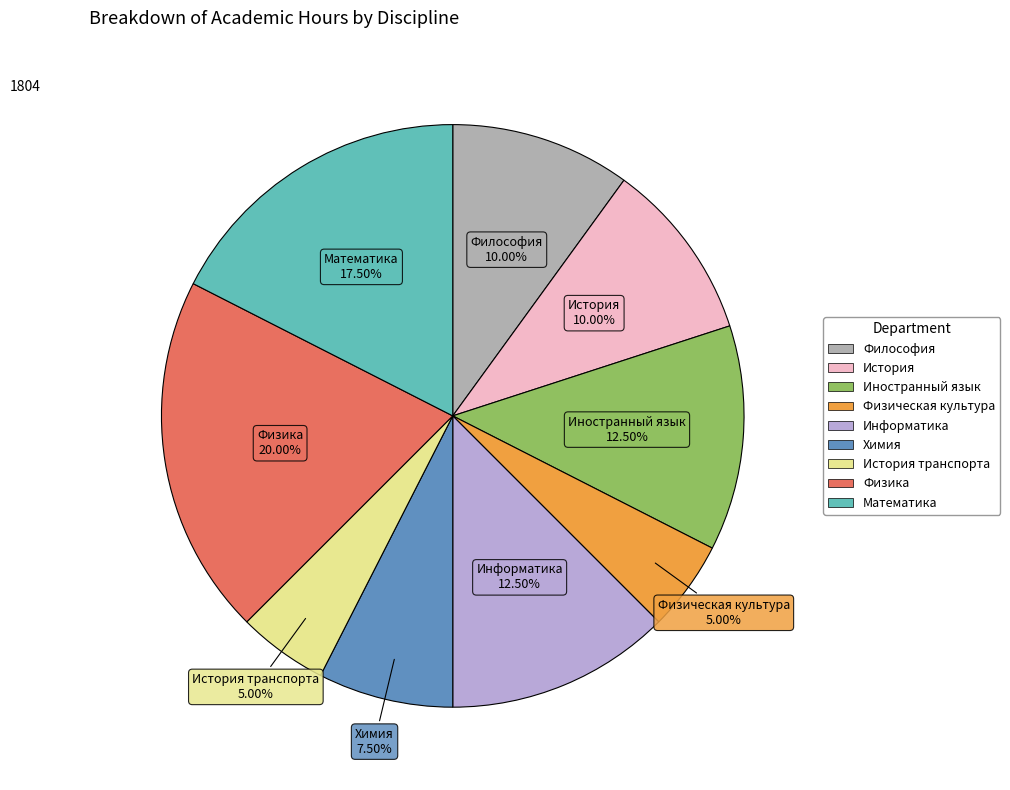

Does any single category account for the majority?

No